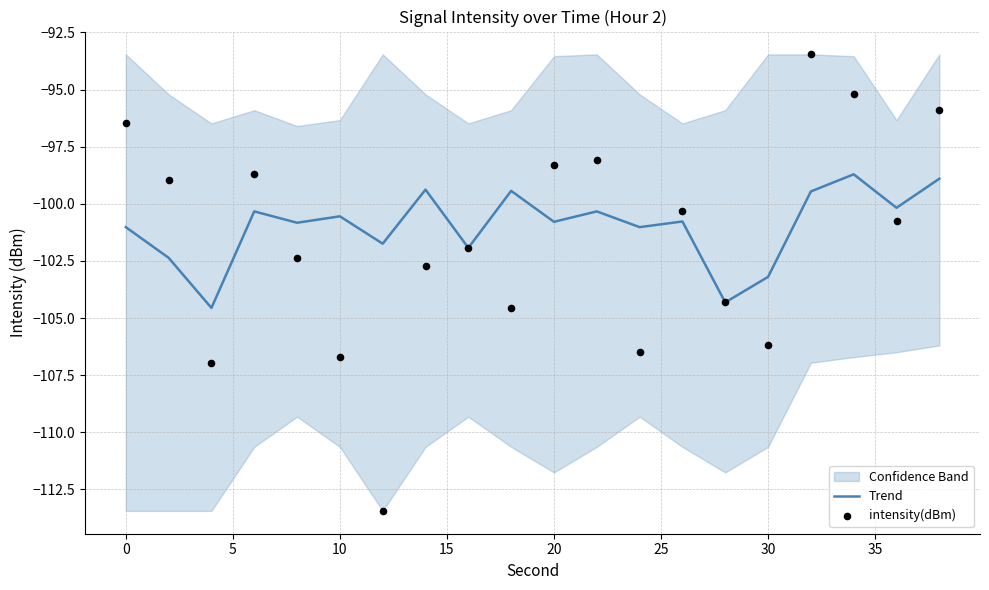

Which series contains the lowest Y value?

intensity(dBm)